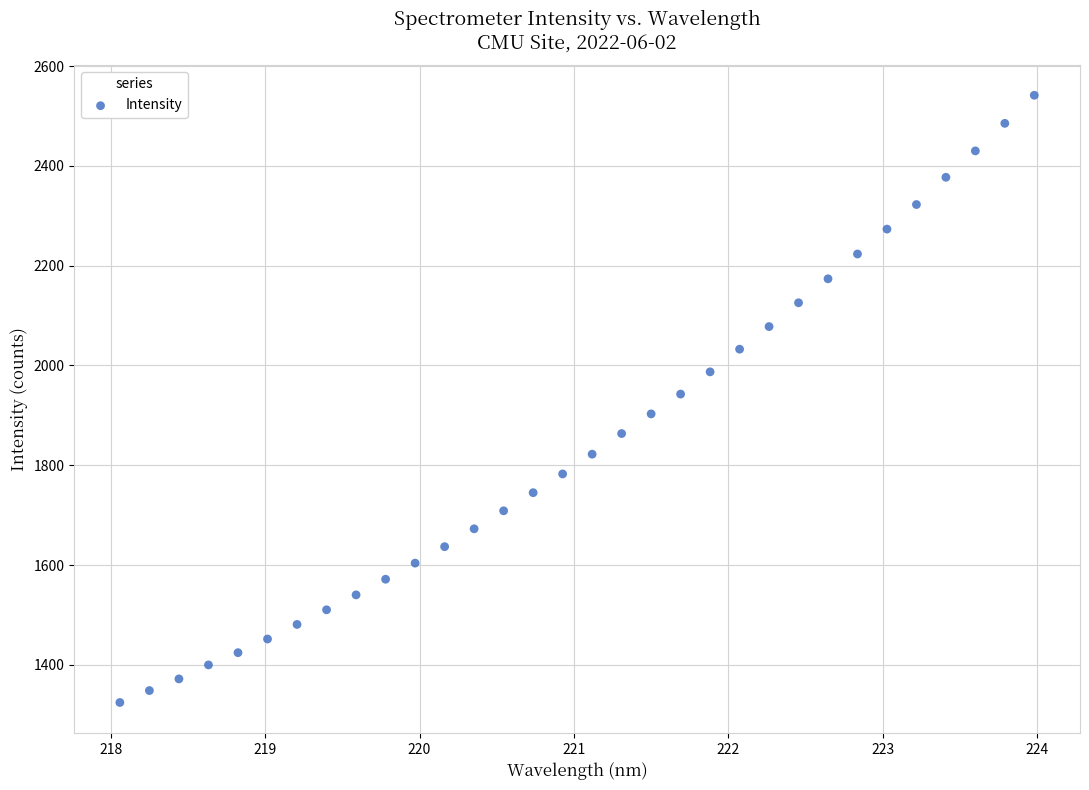

What is the range of Y values (max minus min)?

1217.2